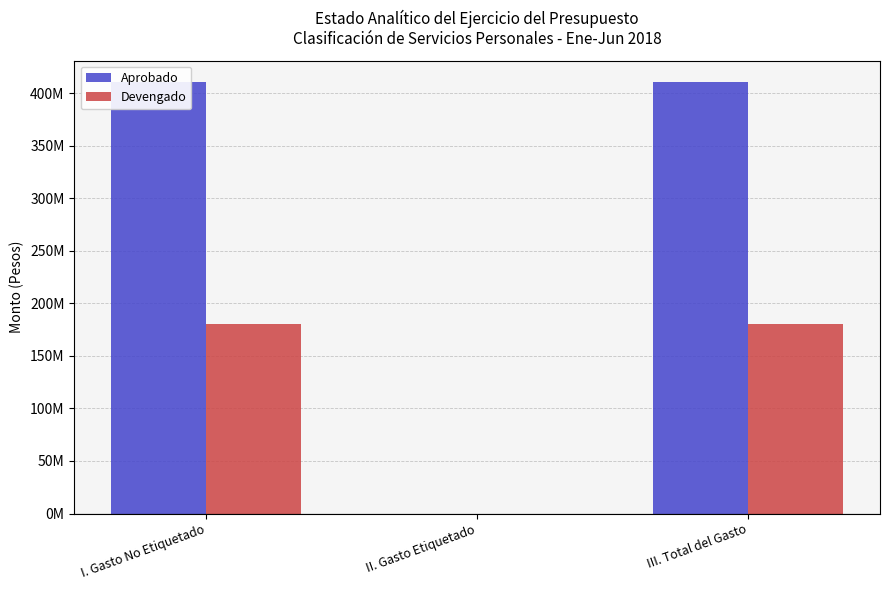

What are all the series names shown in the legend?

Aprobado, Devengado